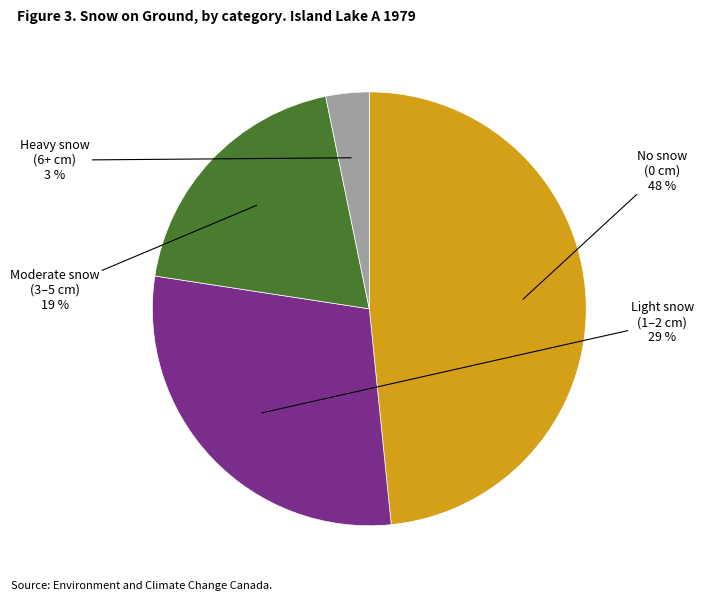

To the nearest percent, what is the difference between the largest and smallest slice percentages?

45%